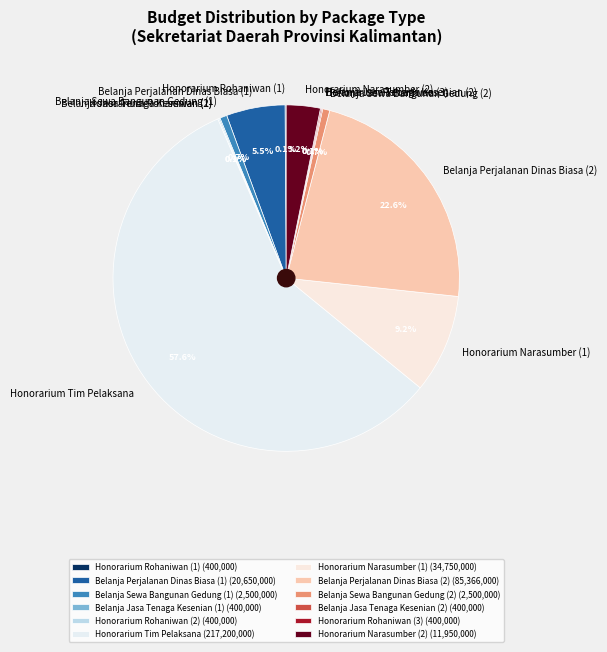

What percentage is the Belanja Sewa Bangunan Gedung (2) slice, to the nearest percent?

1%